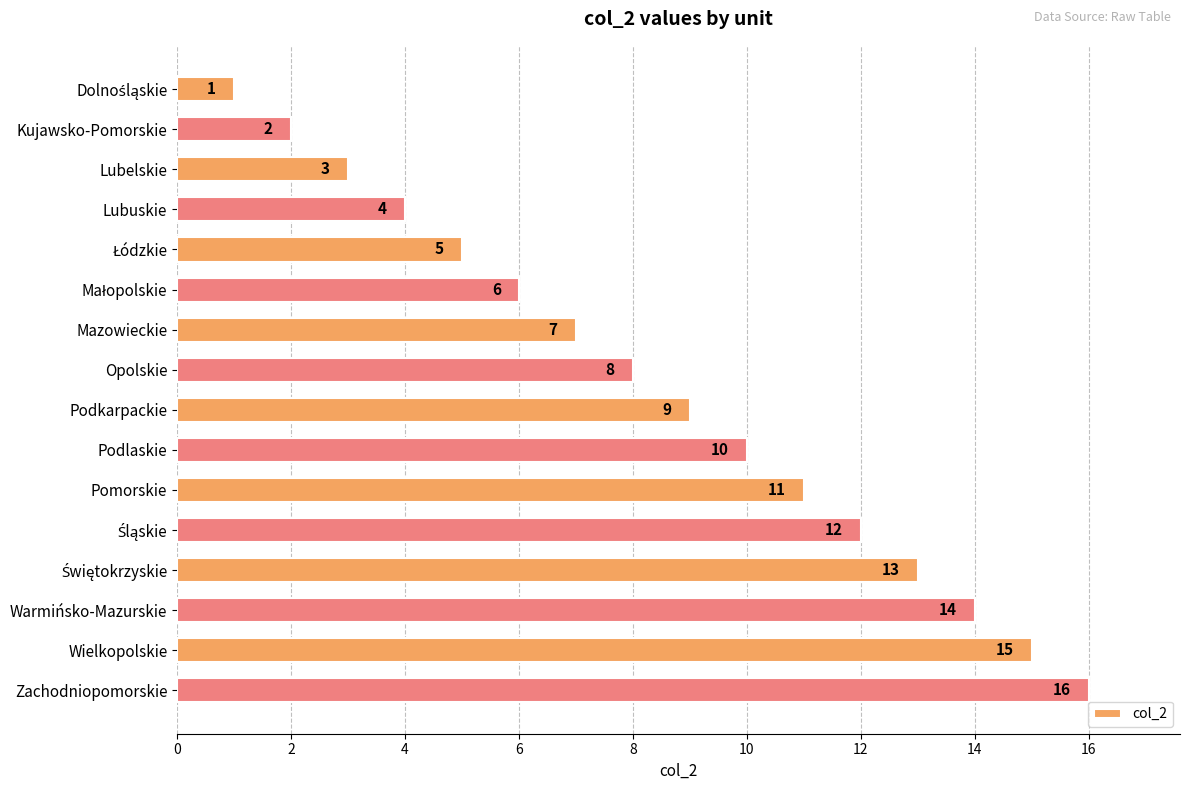

Which has a higher value, Lubelskie or Lubuskie?

Lubuskie